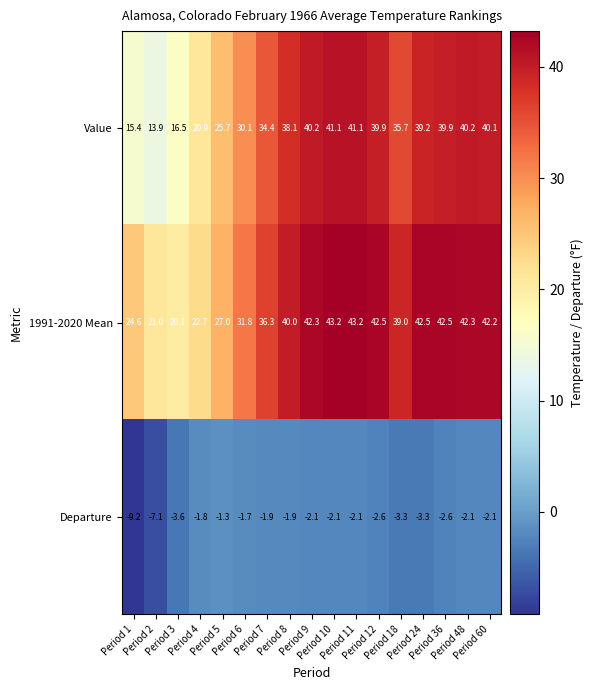

Which category has the lowest value across all series?

Period 1